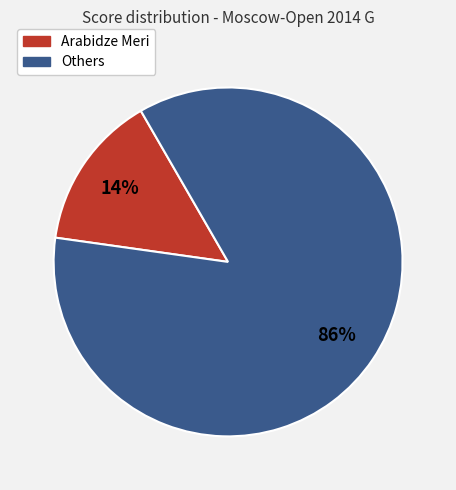

Is there any slice that represents more than half of the pie?

Yes